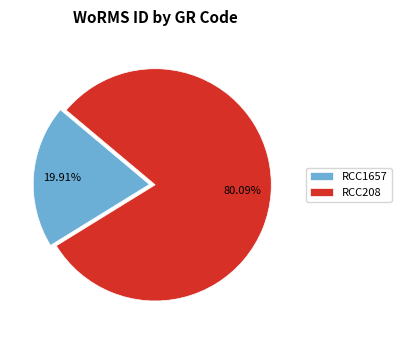

Is the sum of RCC1657 and RCC208 greater than half?

Yes